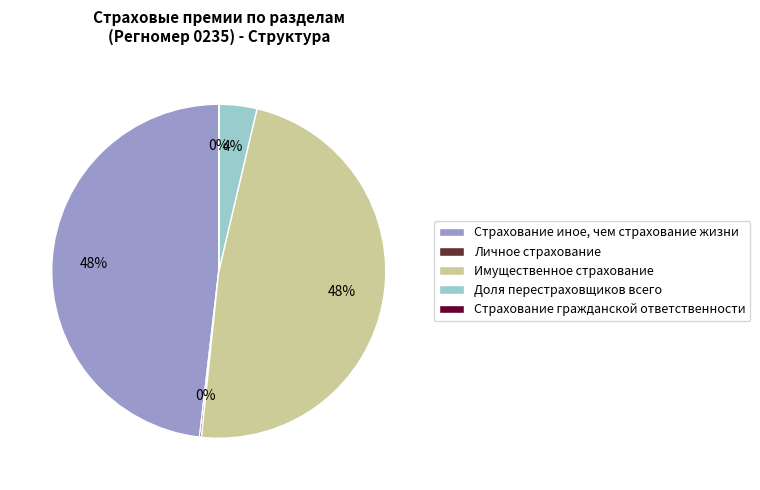

The Имущественное страхование slice represents 48% of the pie. True or false?

True